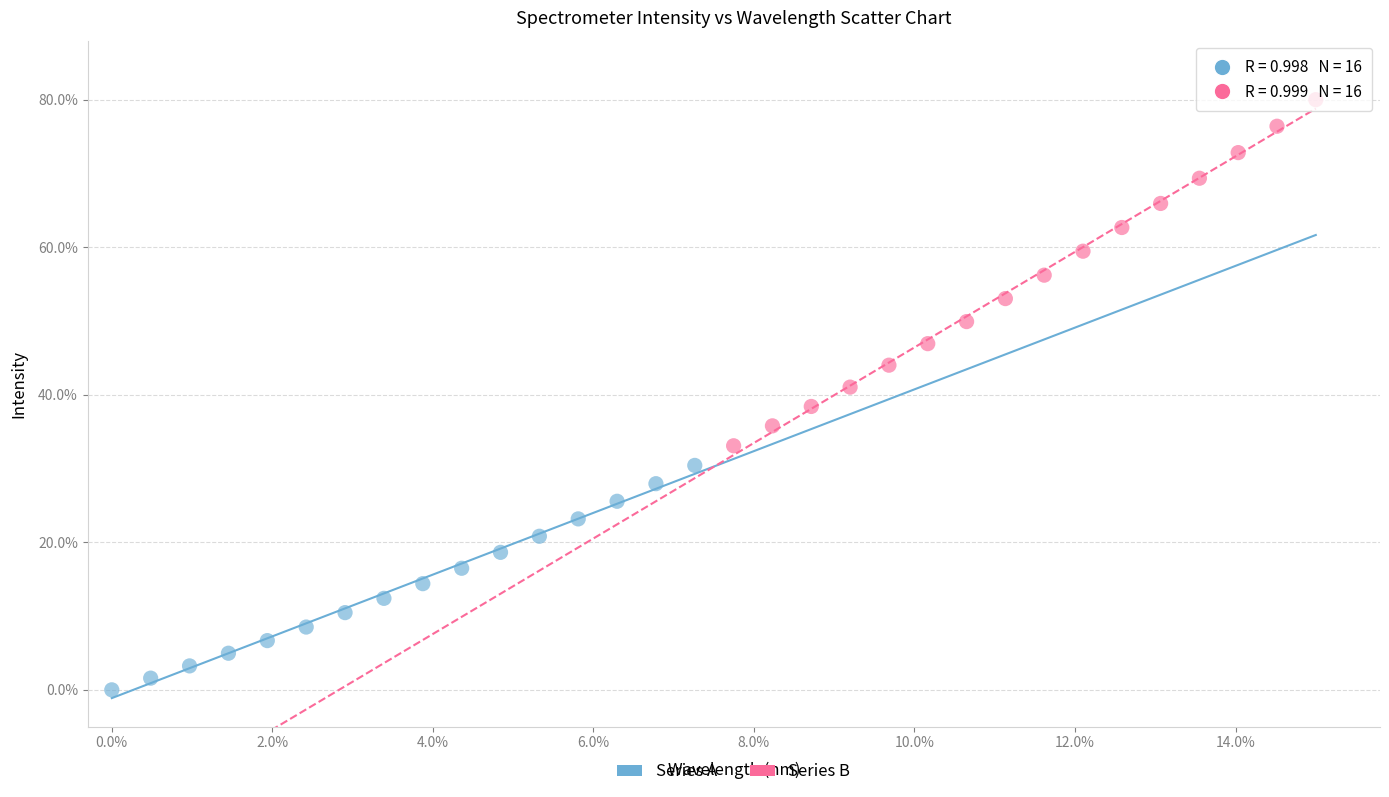

Which series has the largest Y range (max minus min)?

Series B